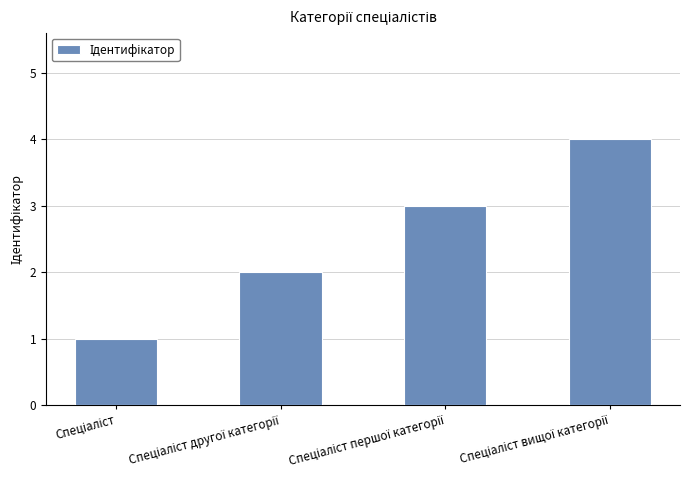

What is the maximum value shown in the chart?

4